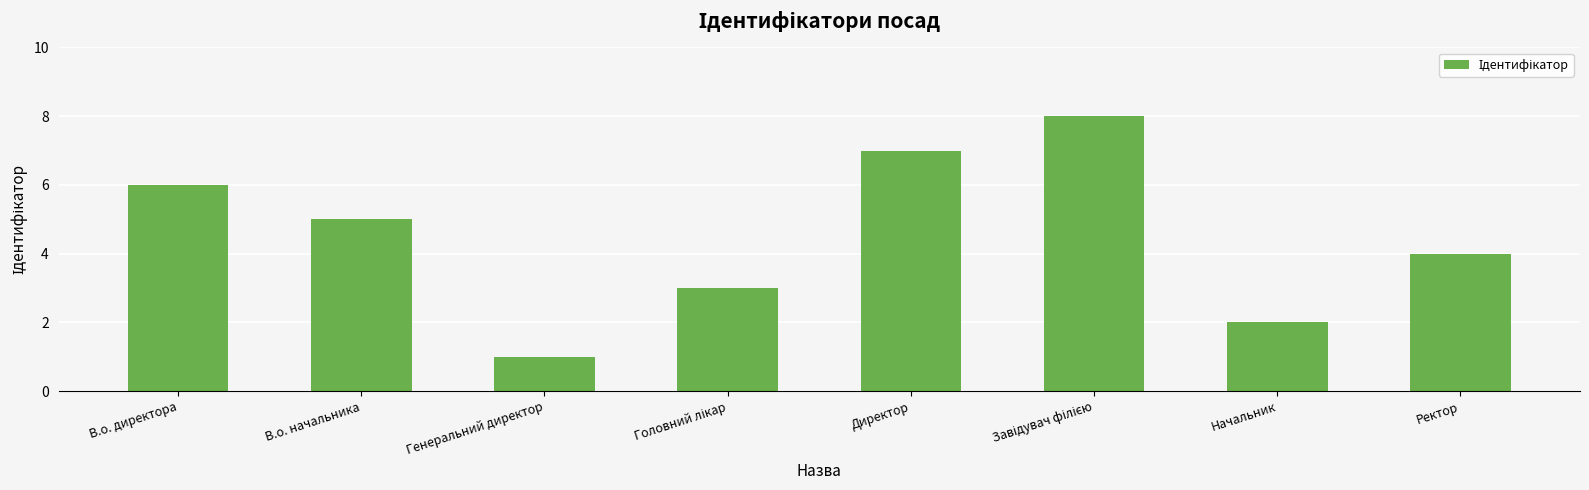

What is the change in value from В.о. директора to Генеральний директор?

-5